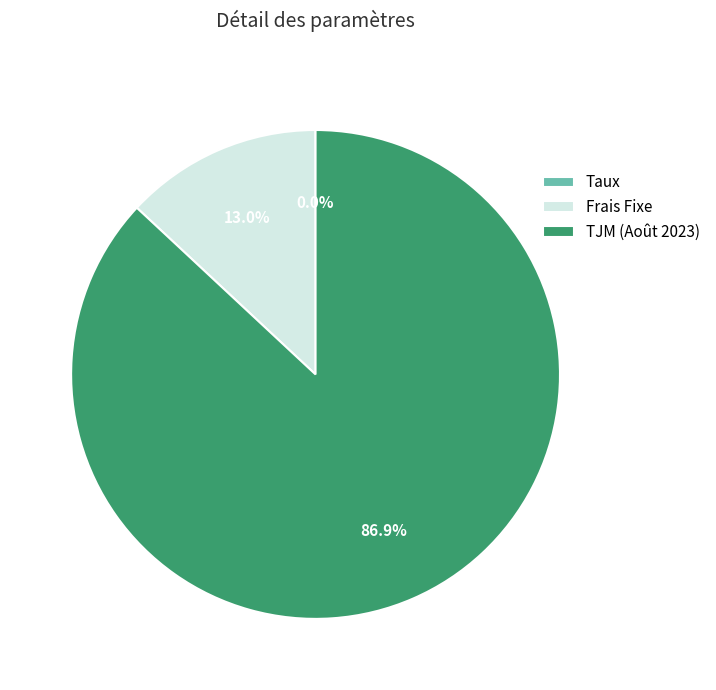

Between Frais Fixe and TJM (Août 2023), which is larger?

TJM (Août 2023)